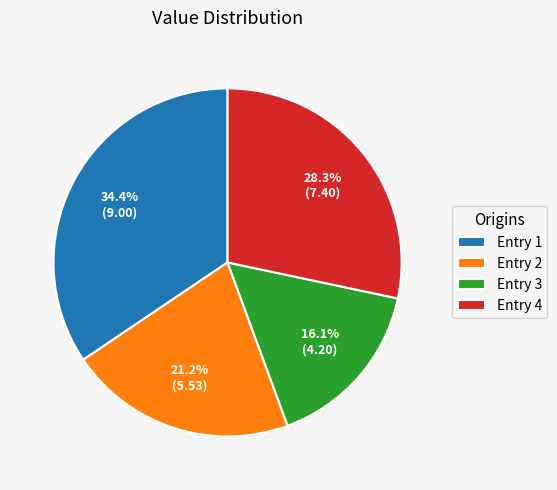

How many slices are in this pie chart?

4